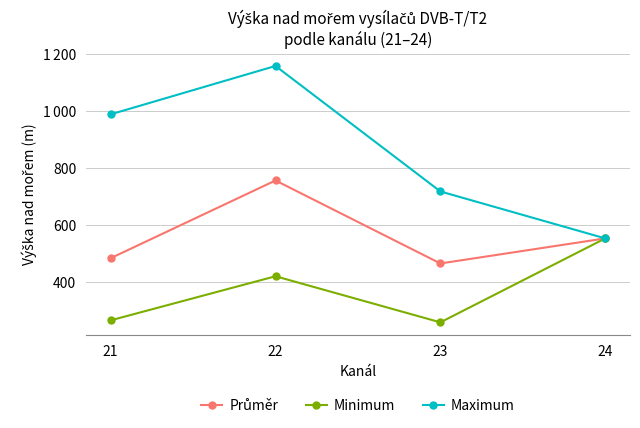

Which has a higher value, 23 or 22?

22